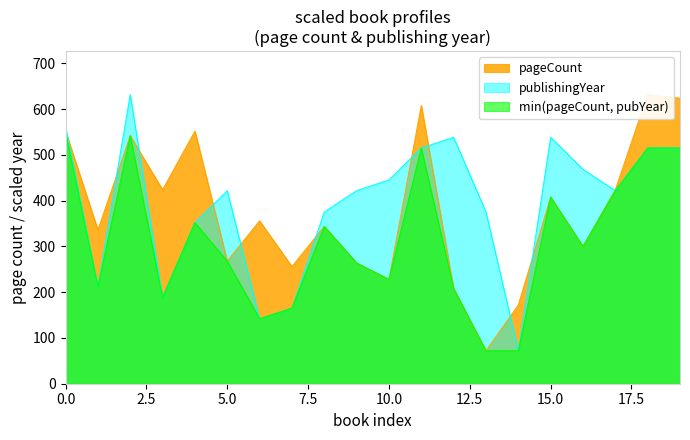

What is the highest value of the publishingYear series?

632.0